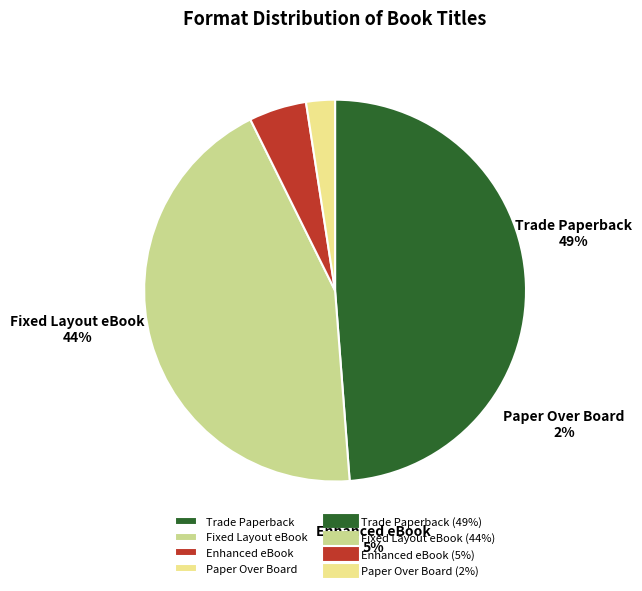

Rank the categories by value from highest to lowest.

Trade Paperback, Fixed Layout eBook, Enhanced eBook, Paper Over Board